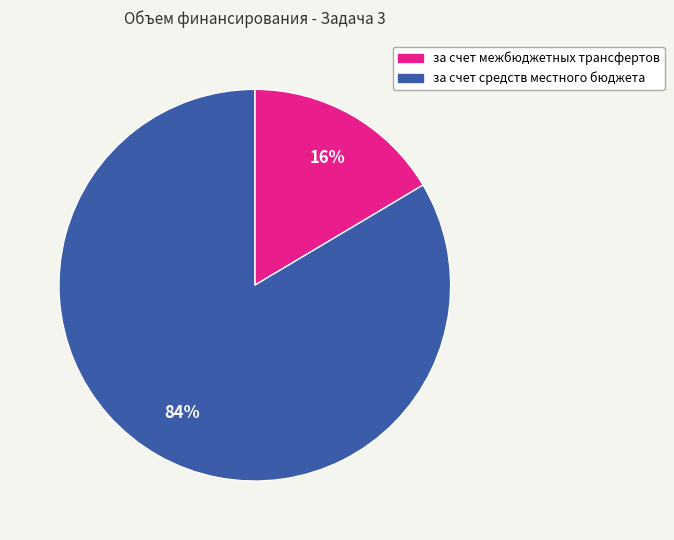

Combined, do за счет средств местного бюджета and за счет межбюджетных трансфертов account for over 50%?

Yes